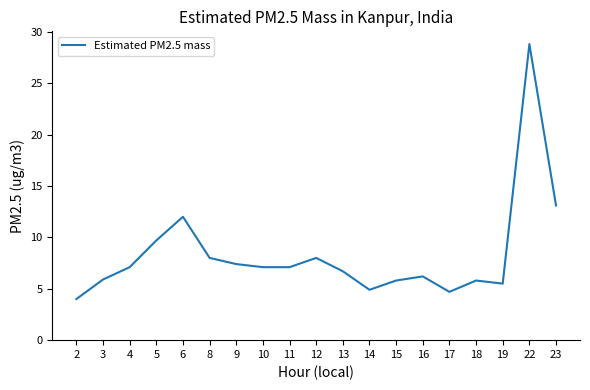

Which category has the highest value across all series?

22